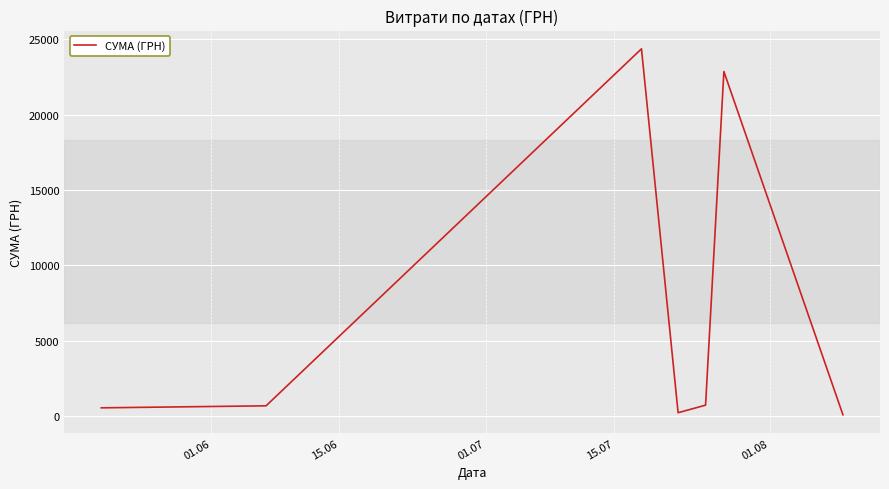

How many distinct data groups are displayed?

1